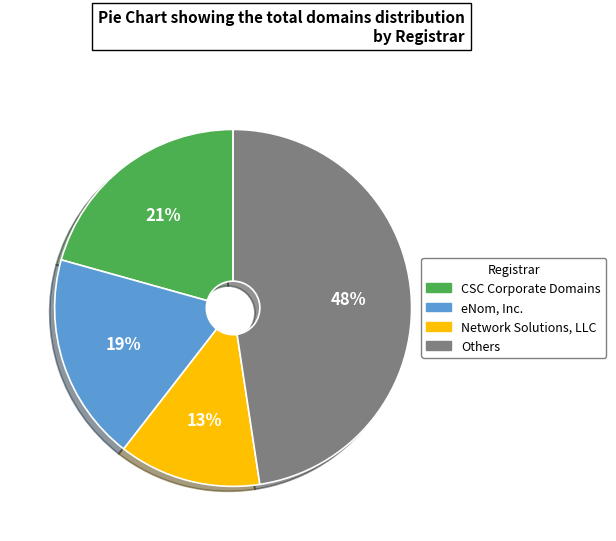

To the nearest percent, what is the average slice percentage?

25%